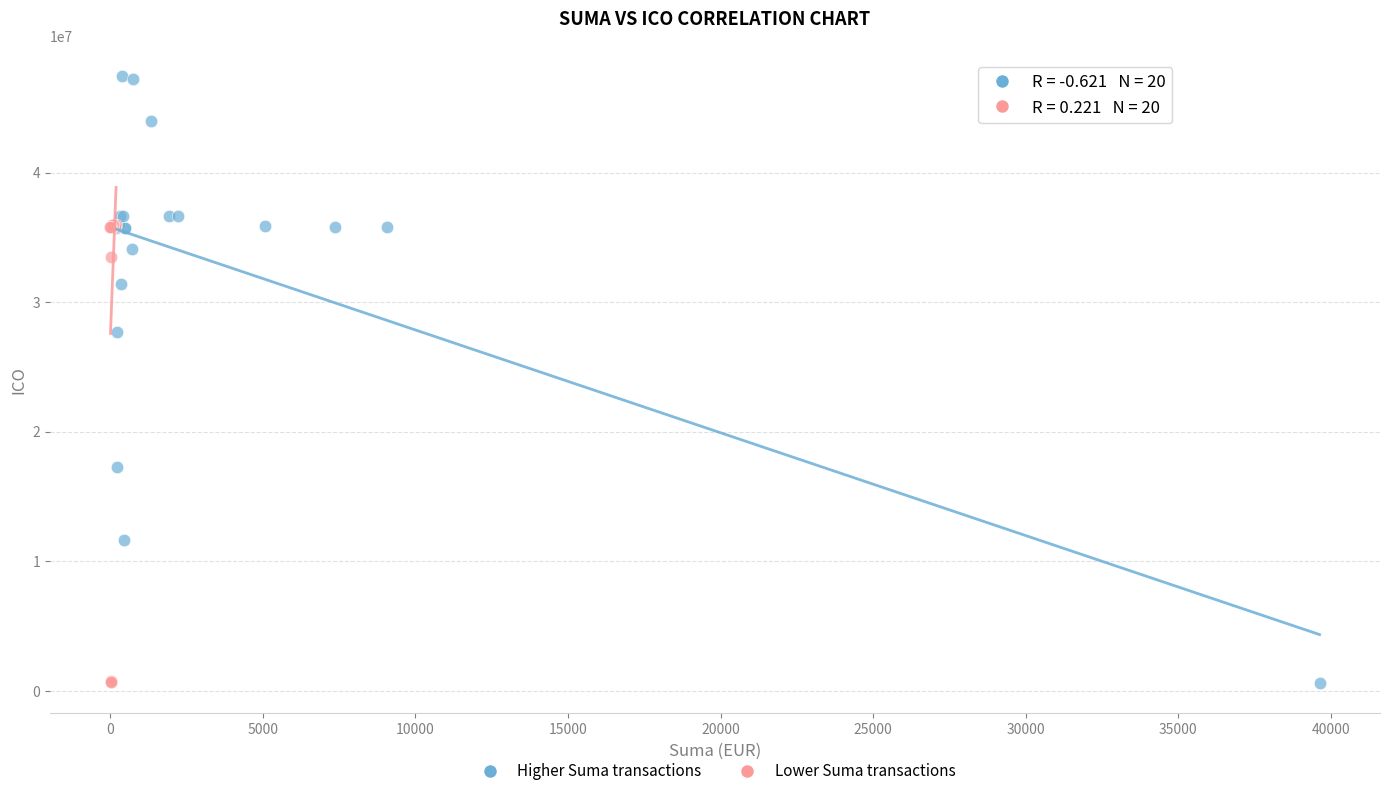

Which series has the widest spread of Y values?

Higher Suma transactions